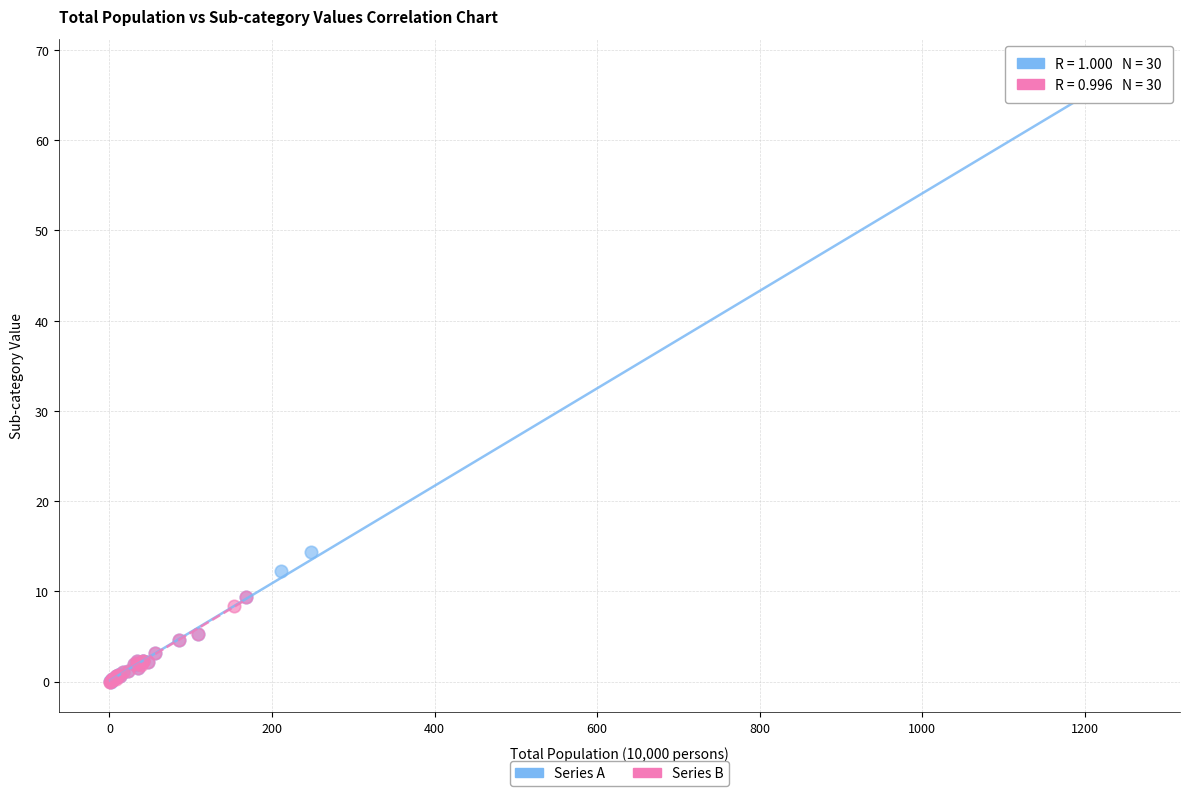

Which series reaches the maximum Y coordinate?

Series A